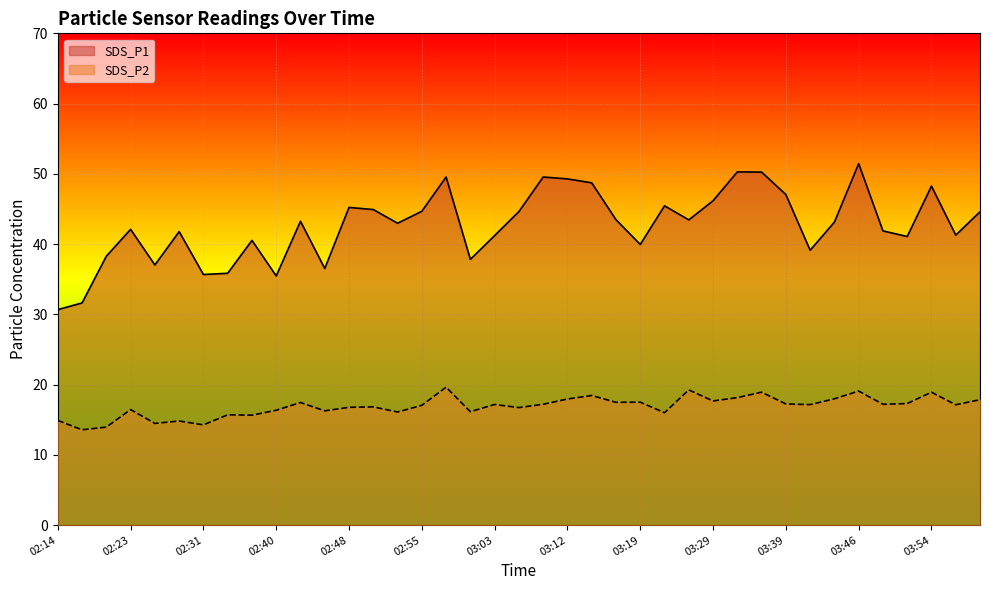

True or false: SDS_P1 and SDS_P2 intersect in this chart.

False